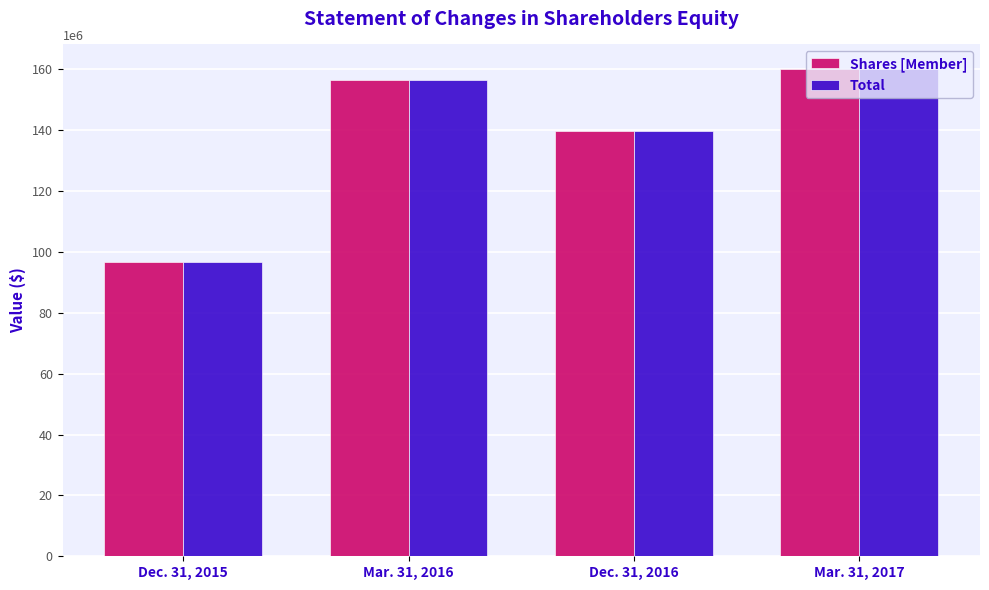

True or false: Shares [Member] has a value of 160207781 at Mar. 31, 2017.

True